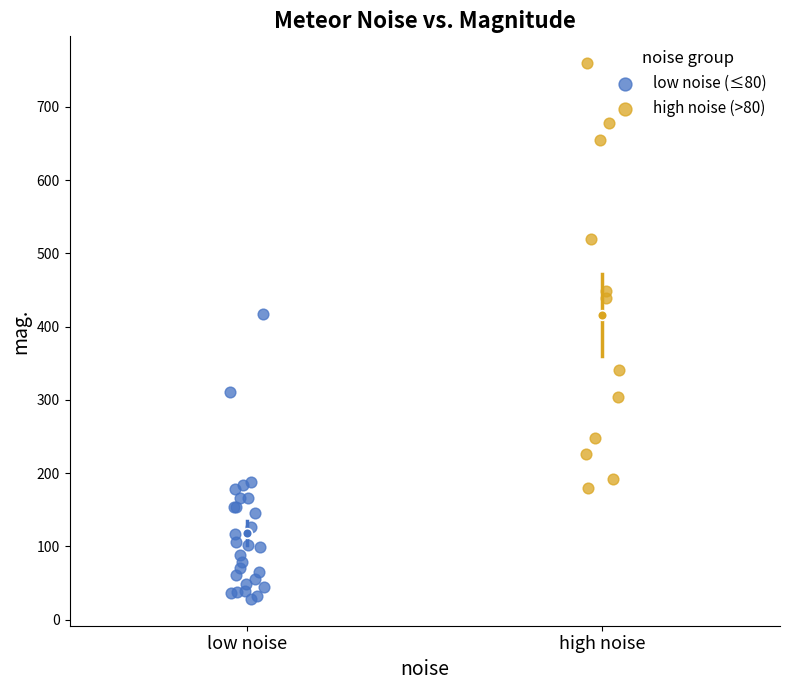

Which series has the widest spread of Y values?

high noise (>80)